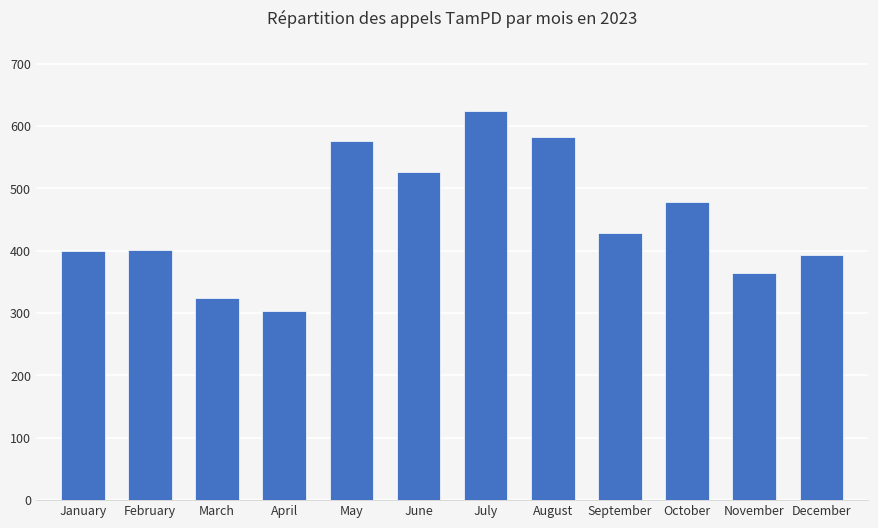

How many values are below 428?

6